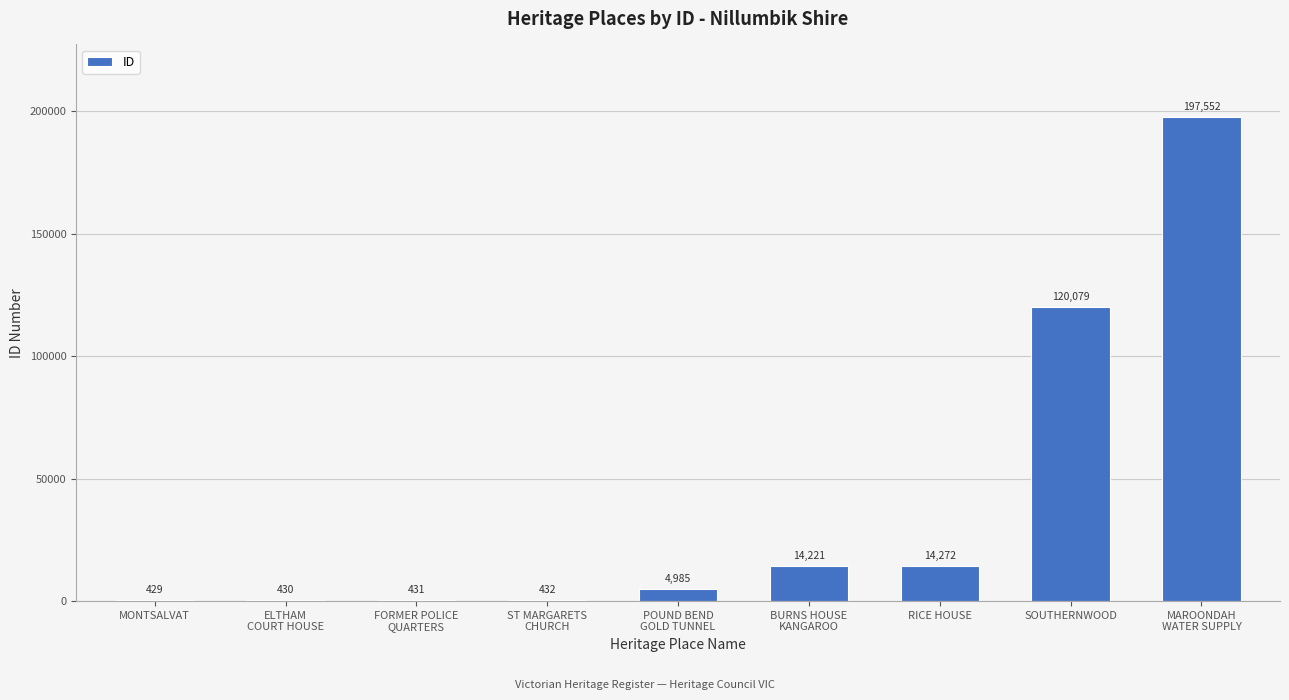

Where is the data nearest to the value 98990?

SOUTHERNWOOD